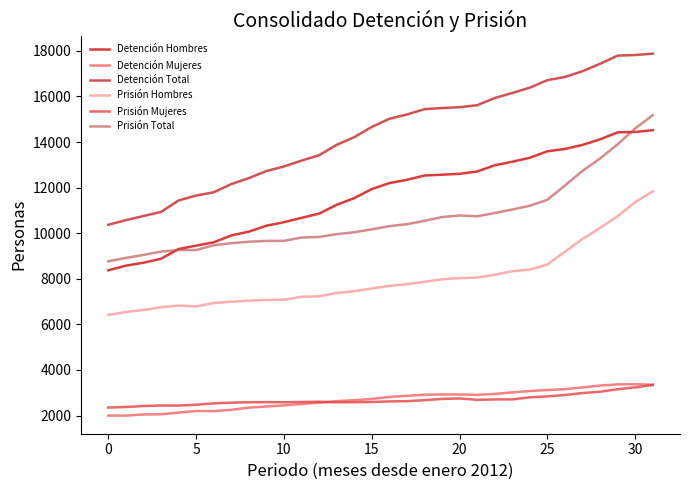

Count the number of data series in this chart.

6